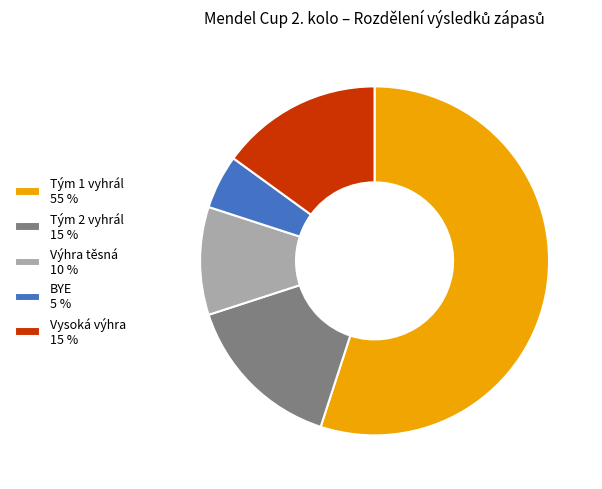

How many slices are in this pie chart?

5